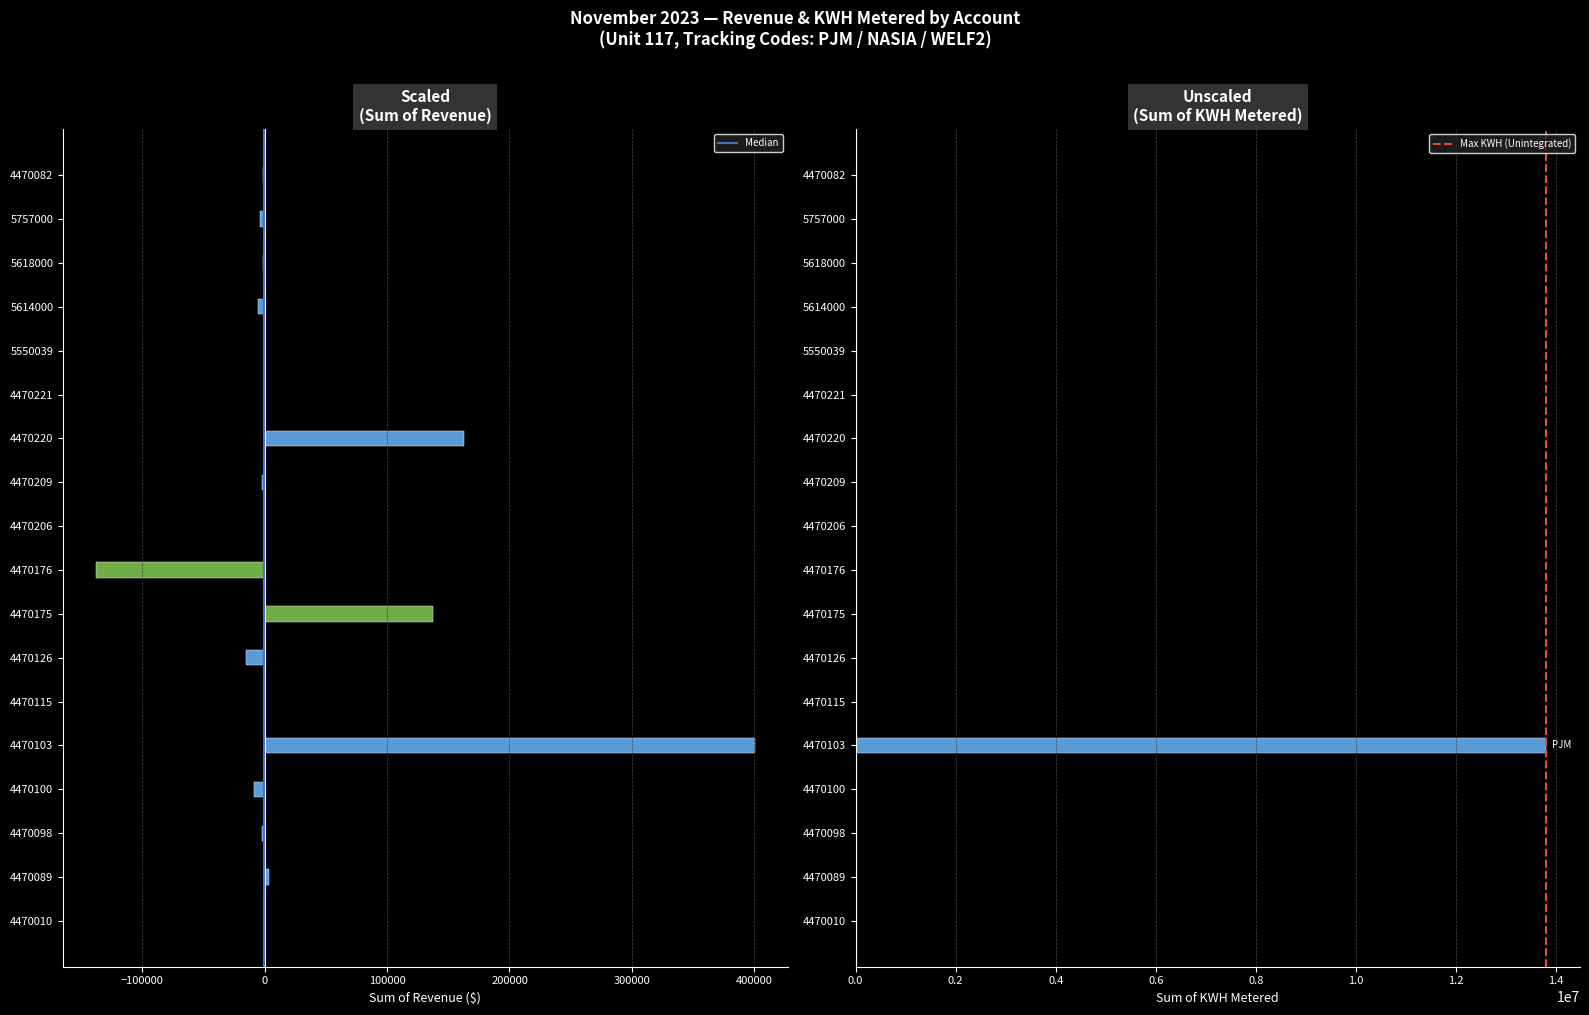

Which has a higher value, 5757000 or 4470103?

4470103